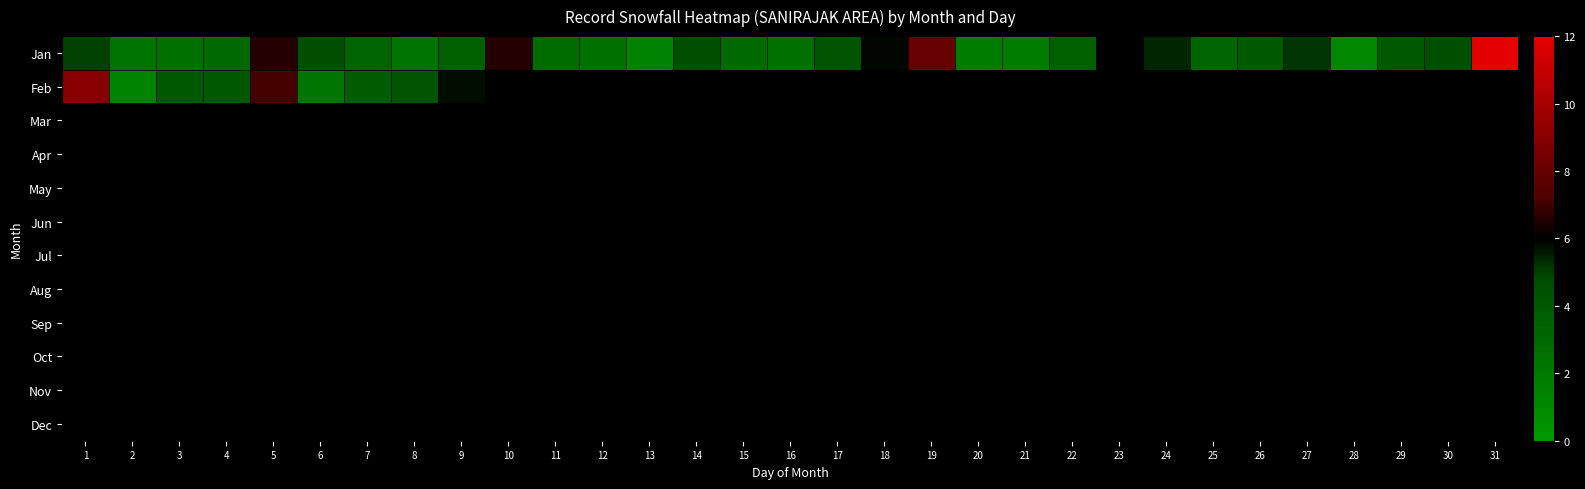

At how many categories does at least one series exceed 10?

1